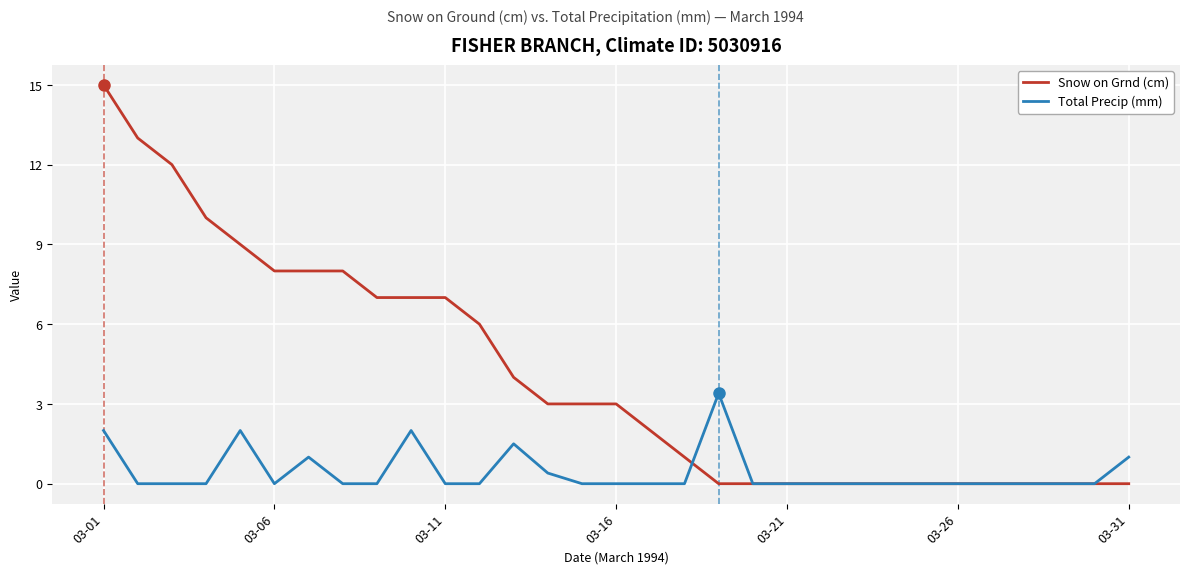

Which series has the widest spread of values?

Snow on Grnd (cm)